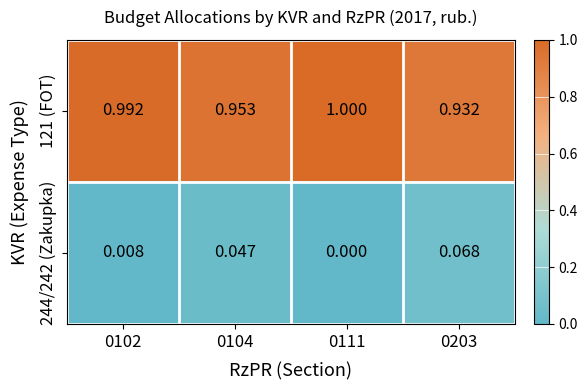

What is the difference between the highest and lowest values at 0111?

1.0